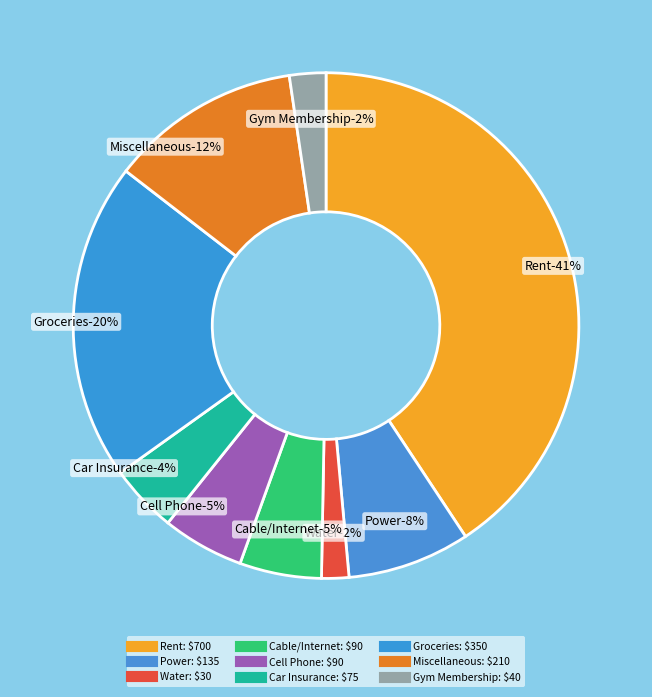

Rank the categories by value from lowest to highest.

Water, Gym Membership, Car Insurance, Cable/Internet, Cell Phone, Power, Miscellaneous, Groceries, Rent